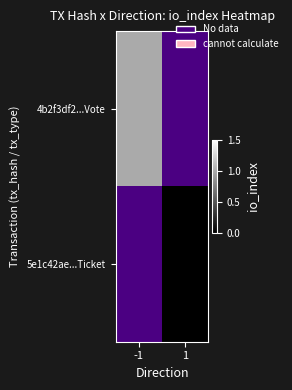

What is the approximate value of 4b2f3df2...Vote at -1?

1.0